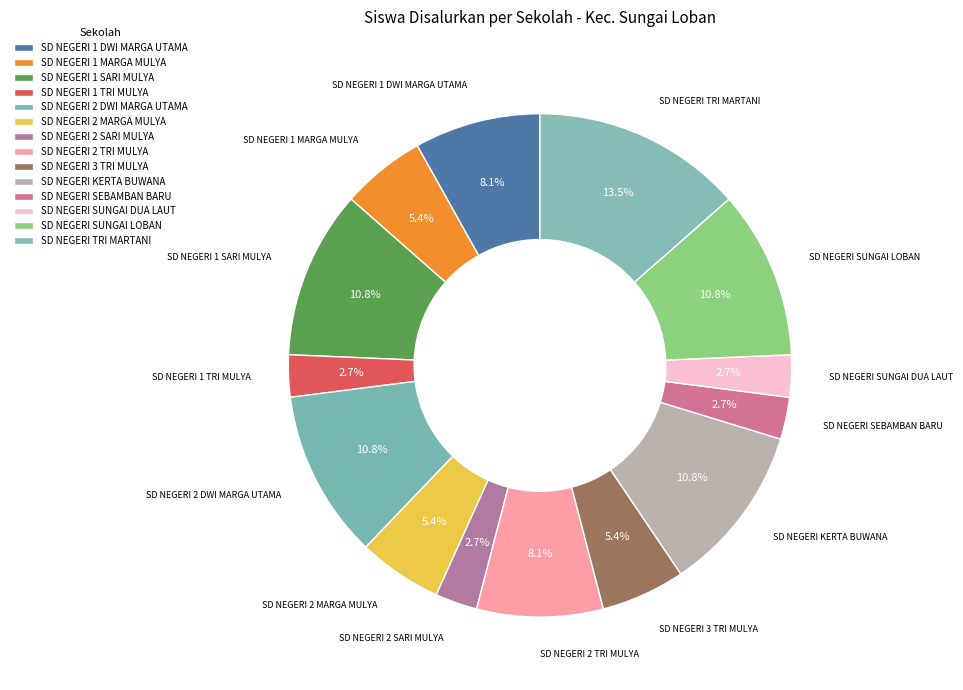

What is the change in value from SD NEGERI 3 TRI MULYA to SD NEGERI SEBAMBAN BARU?

-1